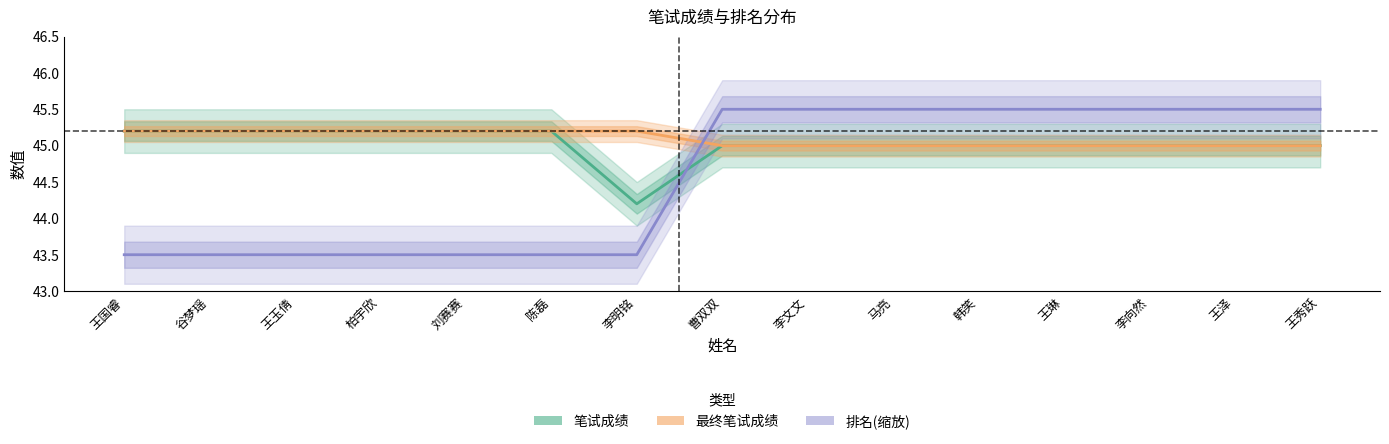

True or false: 笔试成绩 has a value of 45.0 at 王泽.

True